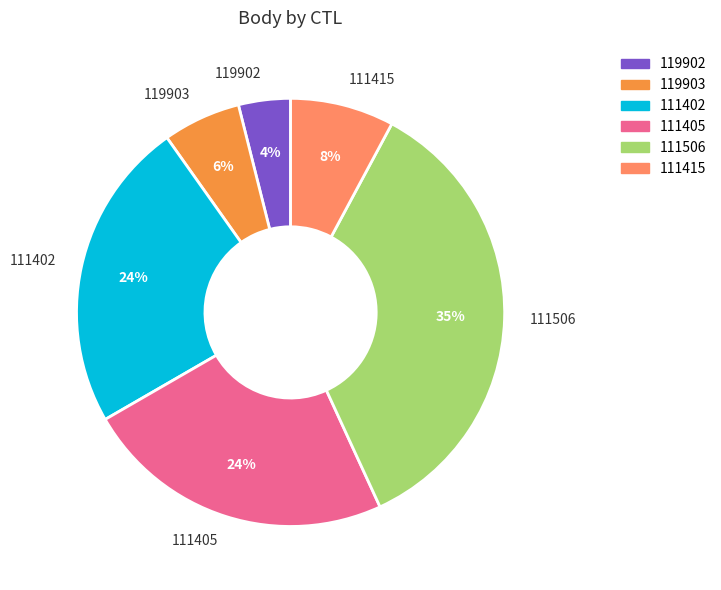

The 111402 slice represents 24% of the pie. True or false?

True